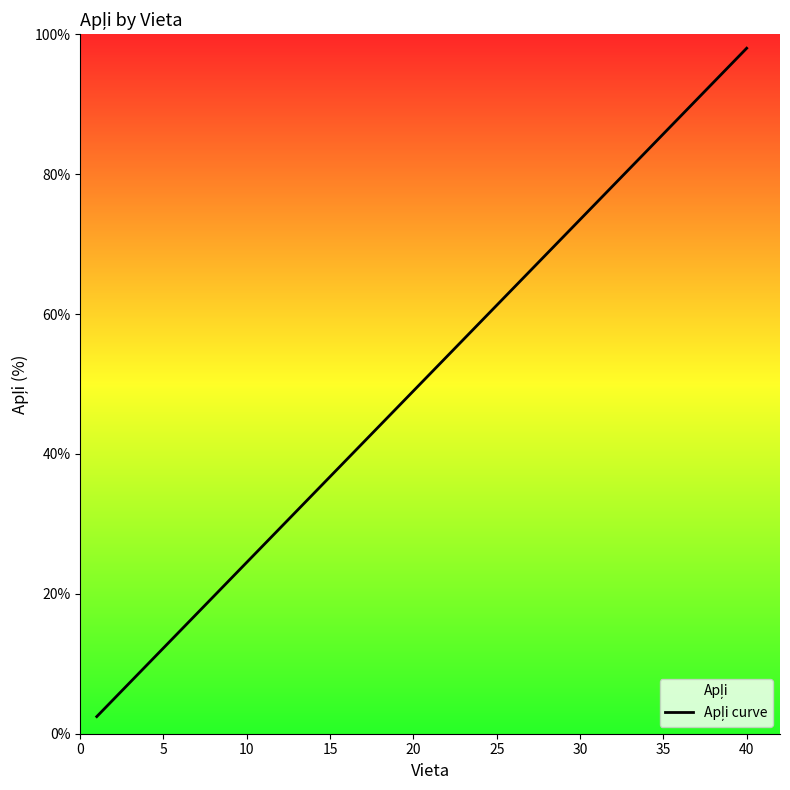

What is the average value?

50.2